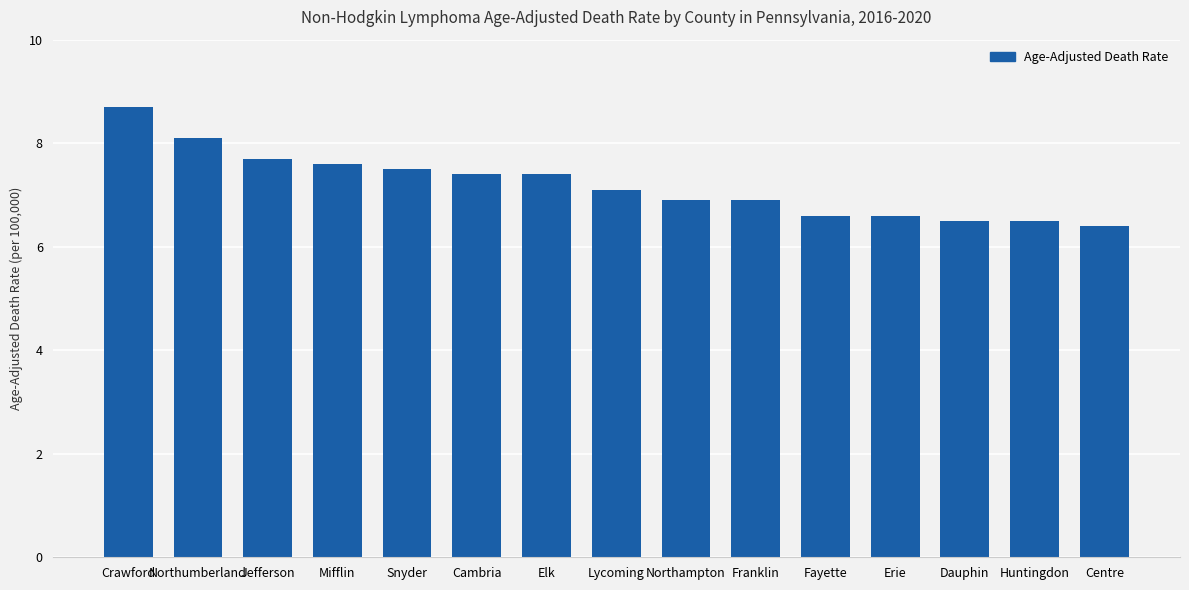

True or false: the data shows 6.6 at Erie.

True